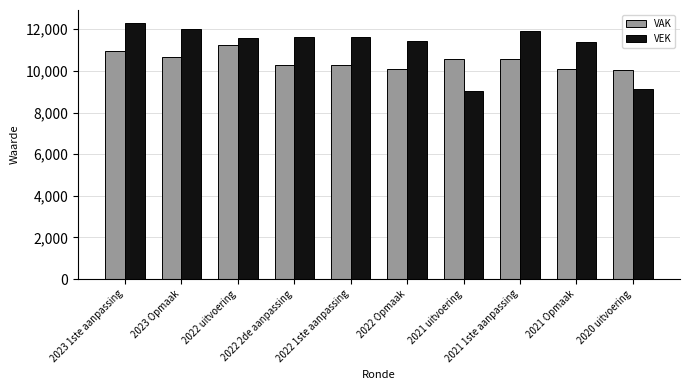

What is the value of the VAK bar at the 7th from the left?

10574